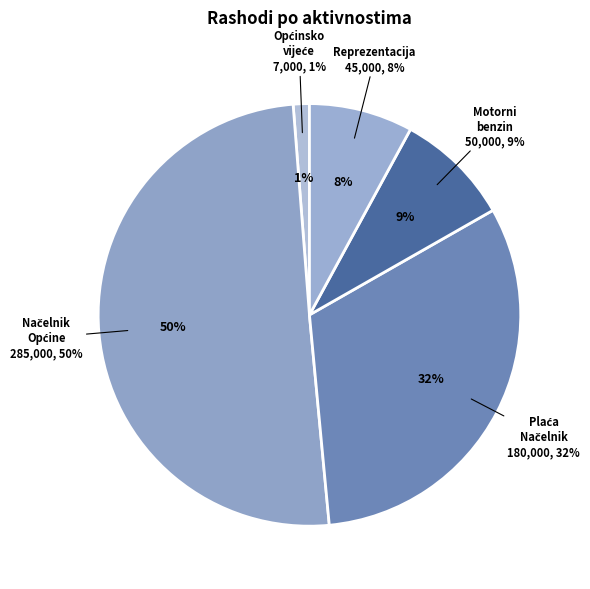

What is the largest slice in the pie chart?

Načelnik Općine